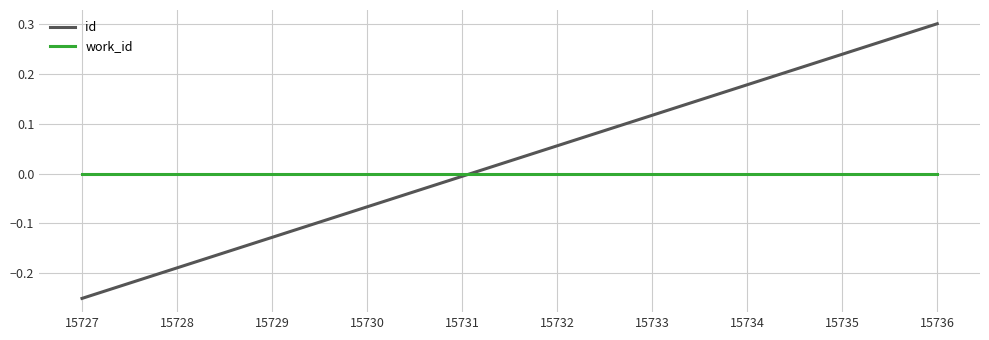

True or false: id has more than 1 points higher than both neighbors.

False